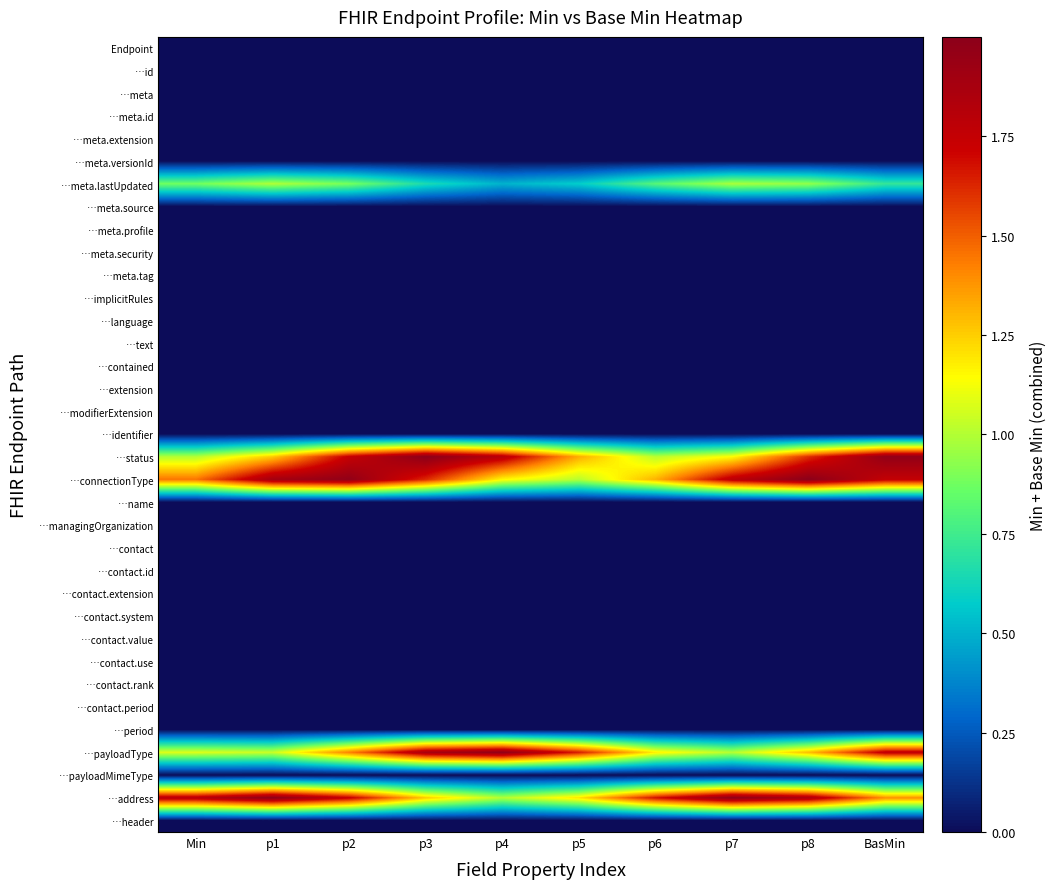

What is the spread (max minus min) of values at p6?

1.7